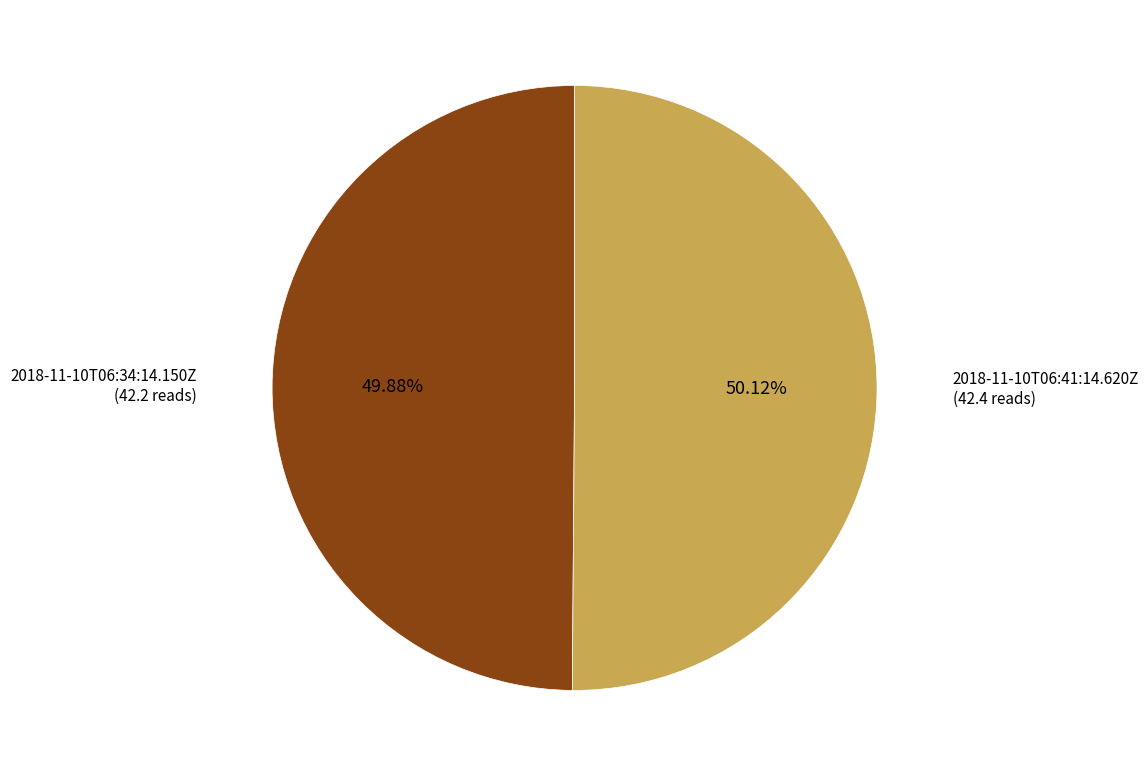

What is the ratio of the value at 2018-11-10T06:41:14.620Z to the value at 2018-11-10T06:34:14.150Z?

1.0